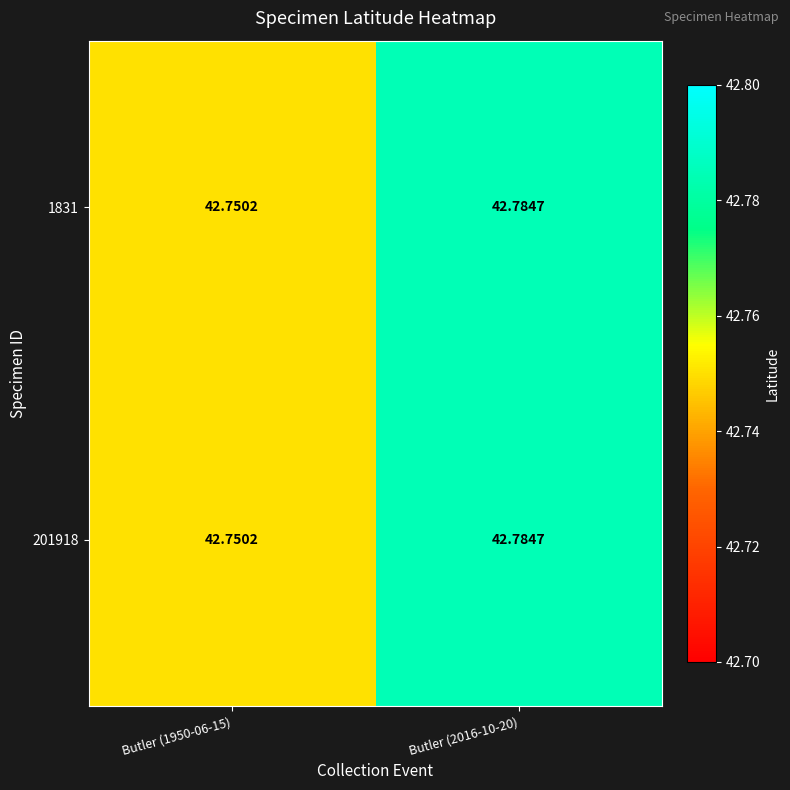

Is the value of 1831 at Butler (2016-10-20) greater than the value of 201918 at Butler (1950-06-15)?

Yes